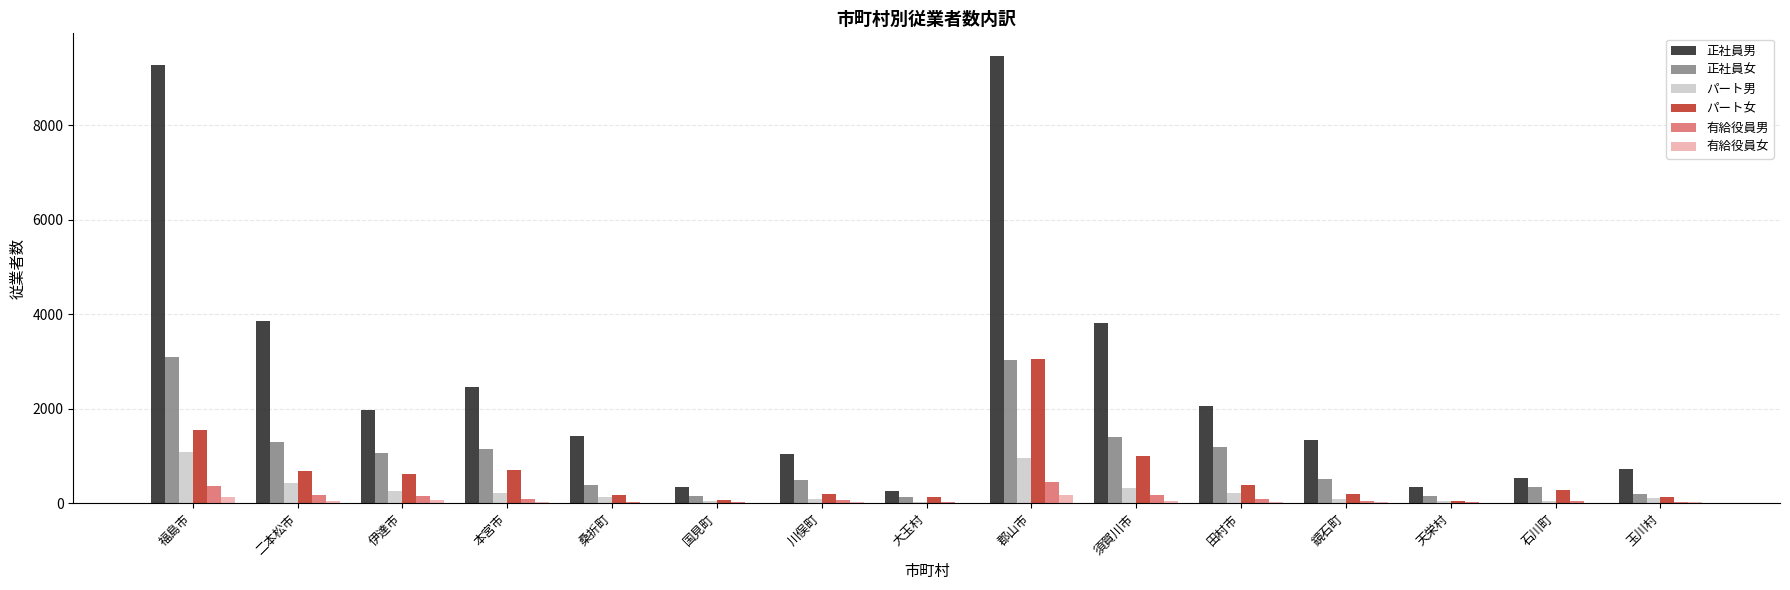

What is the sum of all パート女 values?

9175